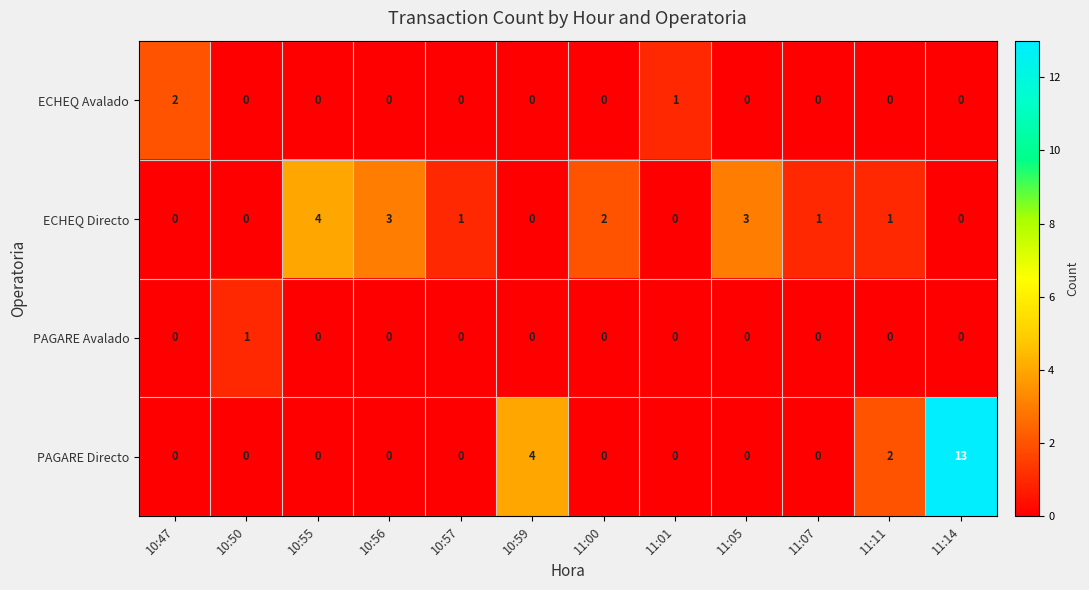

The PAGARE Avalado series shows 0 at 10:47. True or false?

True